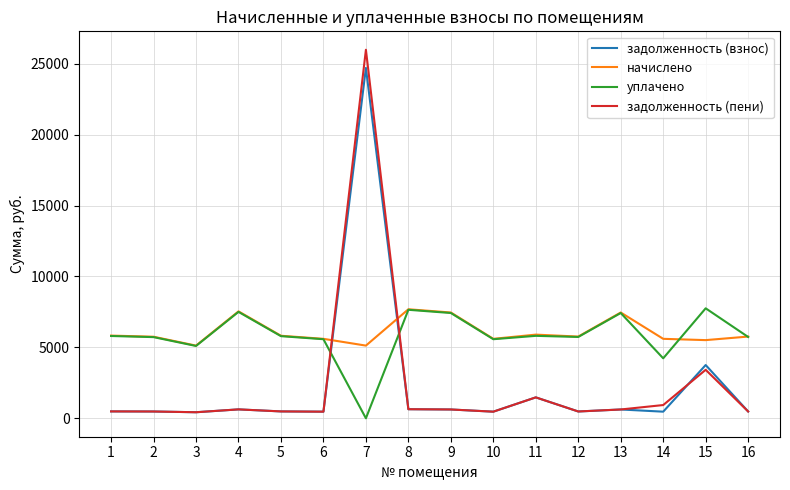

What is the minimum value for начислено?

5124.6